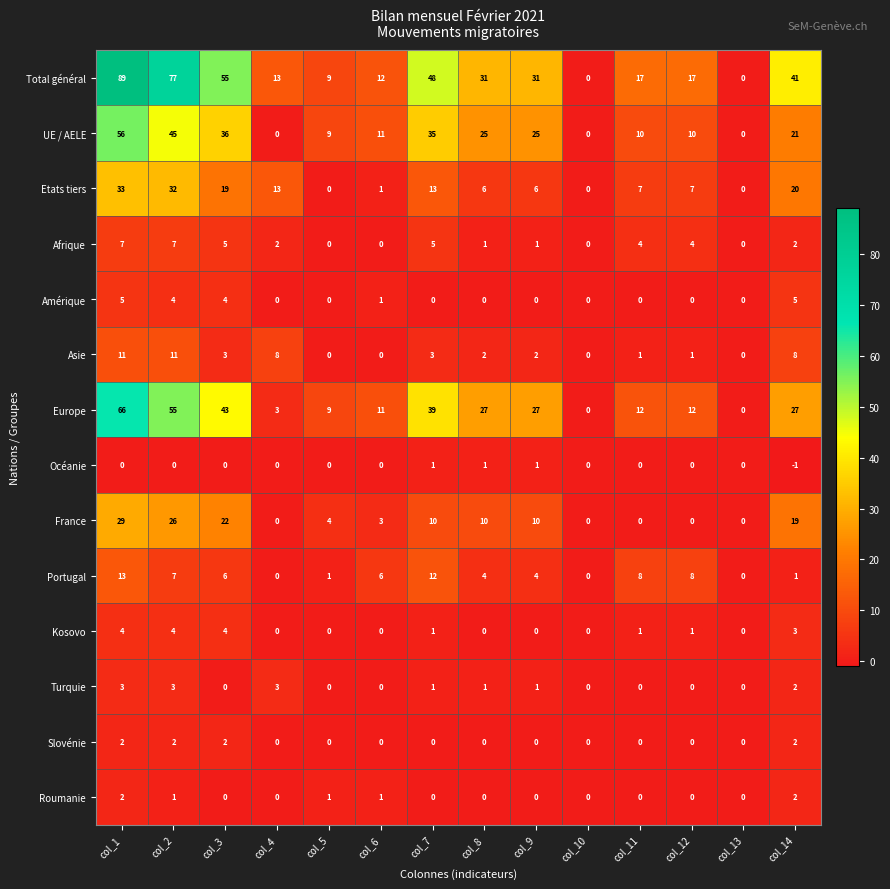

Between col_8 and col_13, which series saw the biggest shift?

Total général